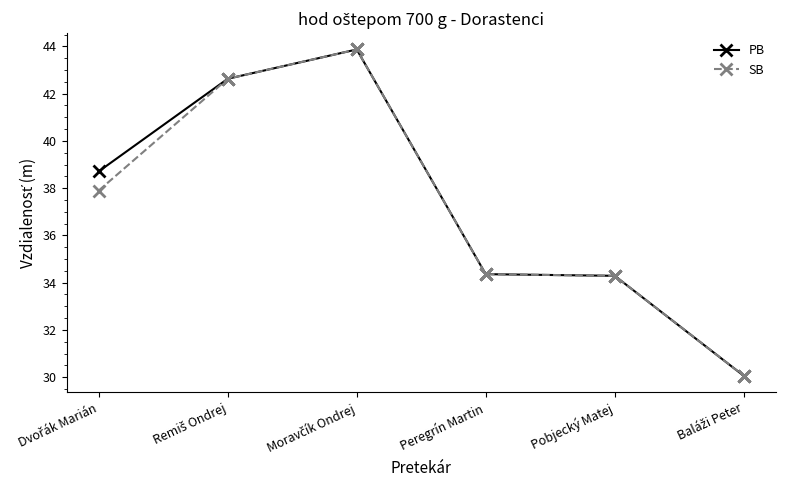

True or false: PB has more than 2 points higher than both neighbors.

False